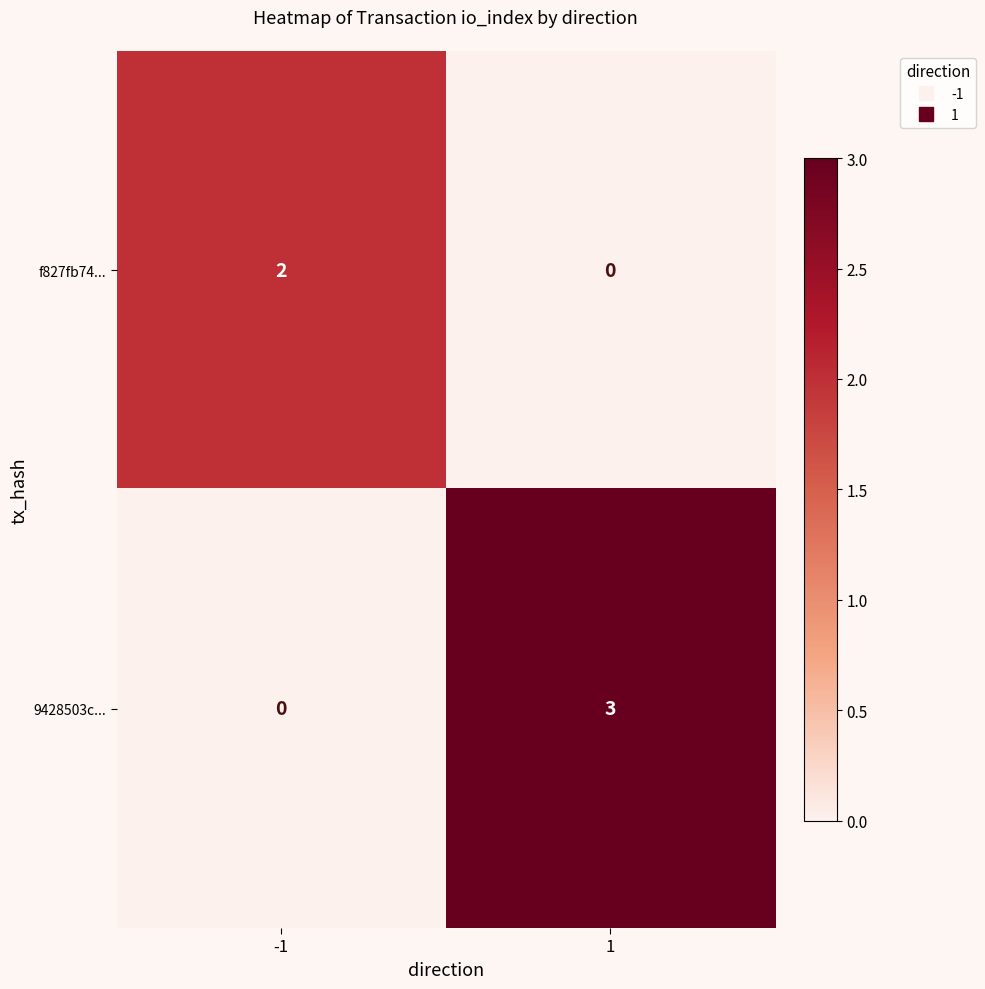

What is the maximum value for 9428503c...?

3